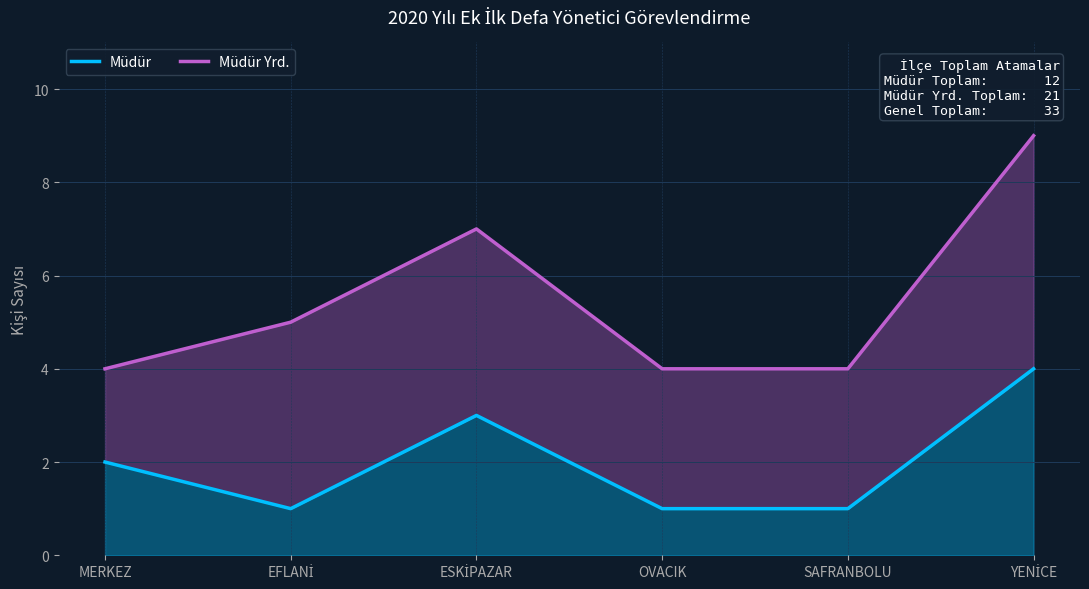

List the series in order of their peak value, lowest first.

Müdür, Müdür Yrd.